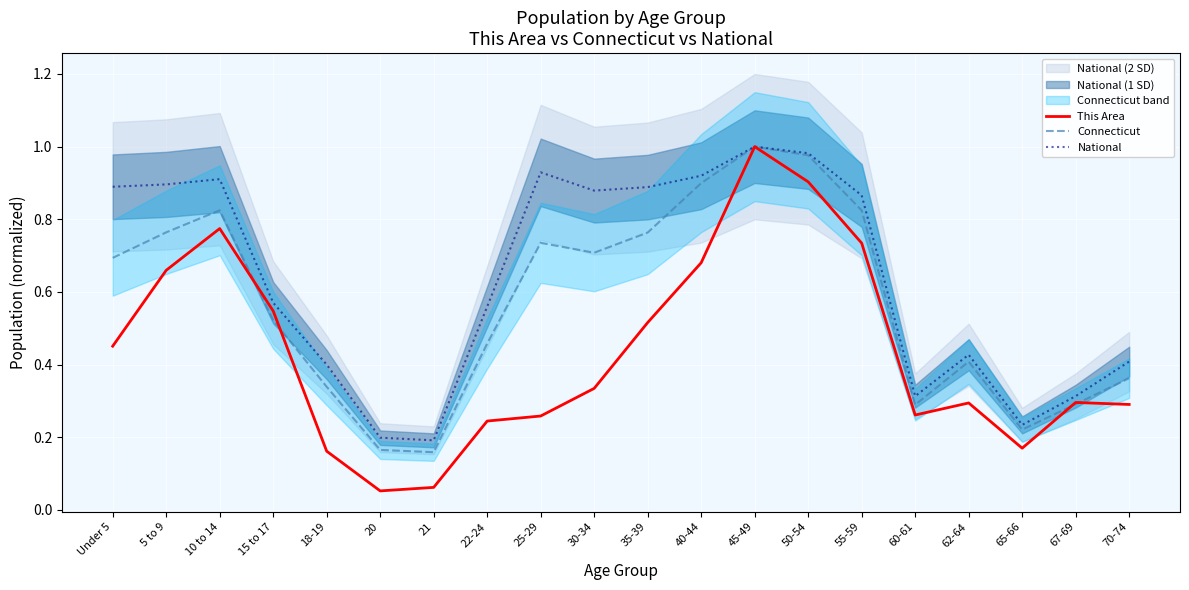

What is the approximate value of Connecticut at 20?

0.2